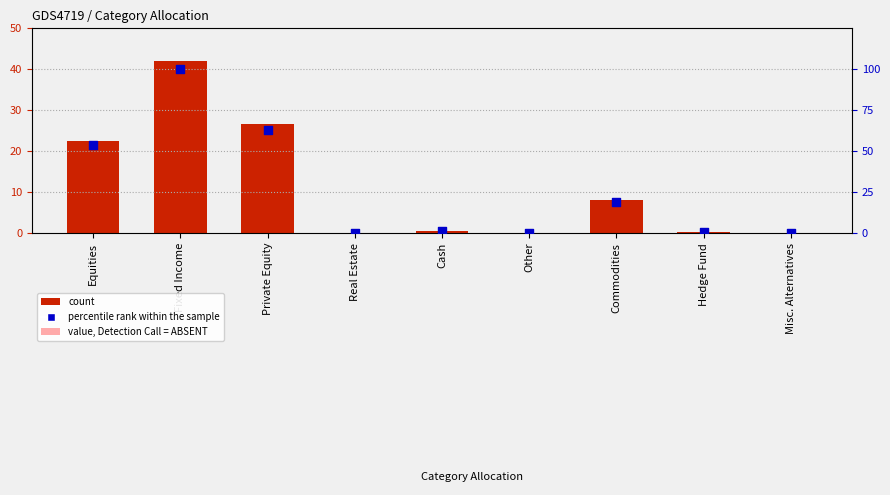

Which series contains the highest Y value?

percentile rank within the sample